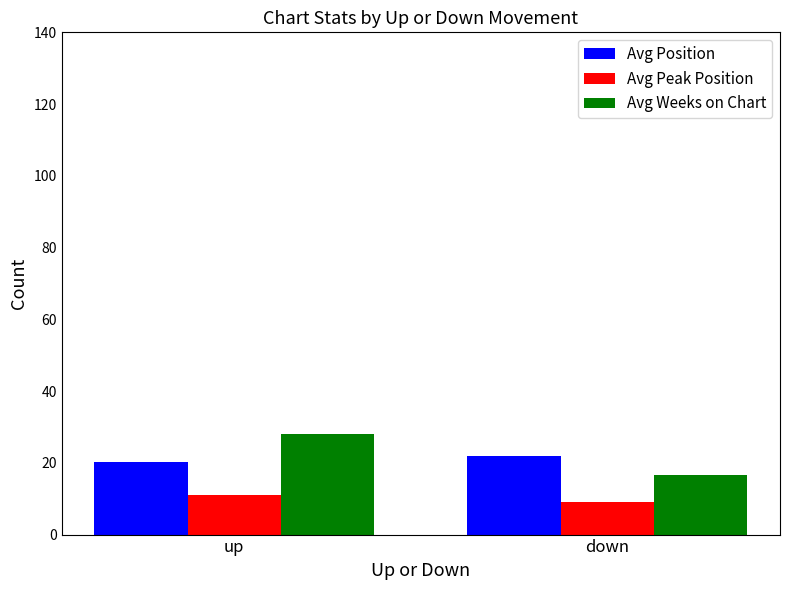

Is the value of Avg Position at up greater than the value of Avg Peak Position at up?

Yes